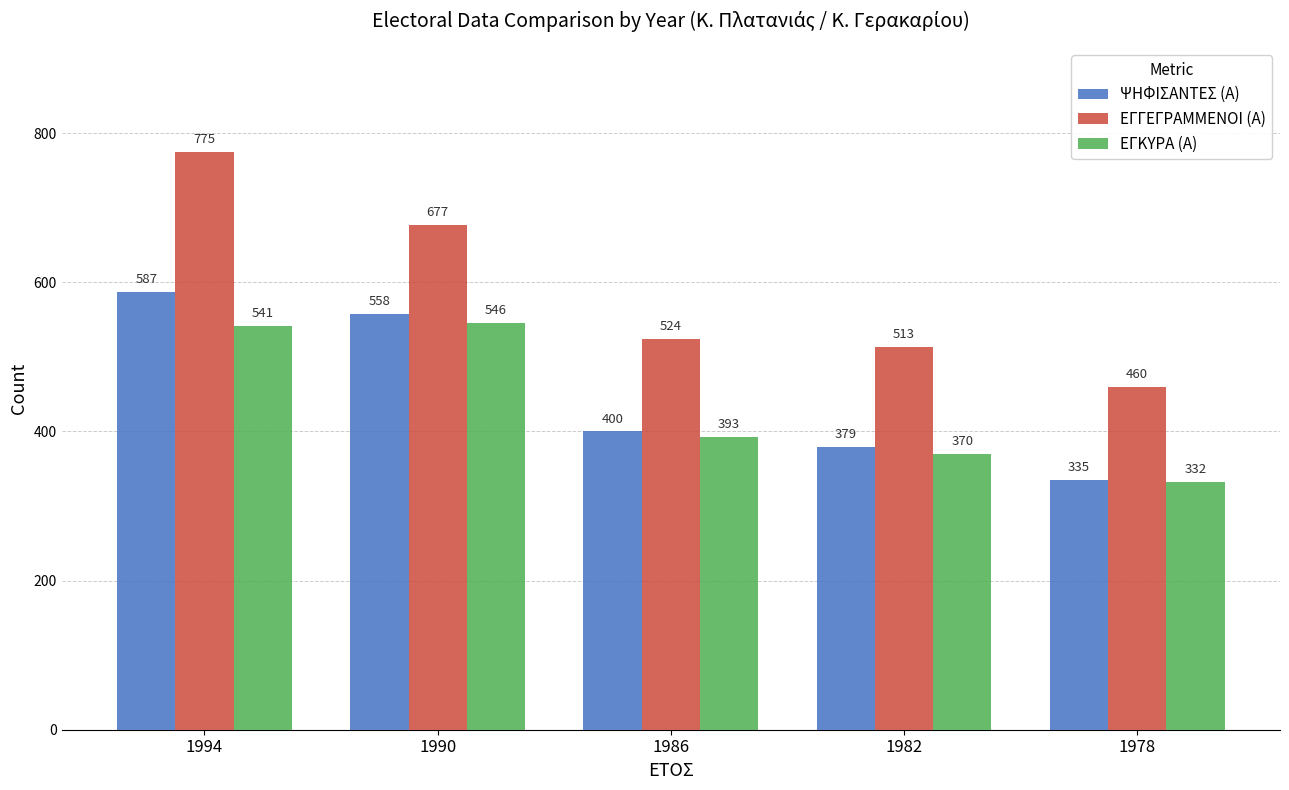

Where is ΨΗΦΙΣΑΝΤΕΣ (Α) nearest to the value 461?

1986